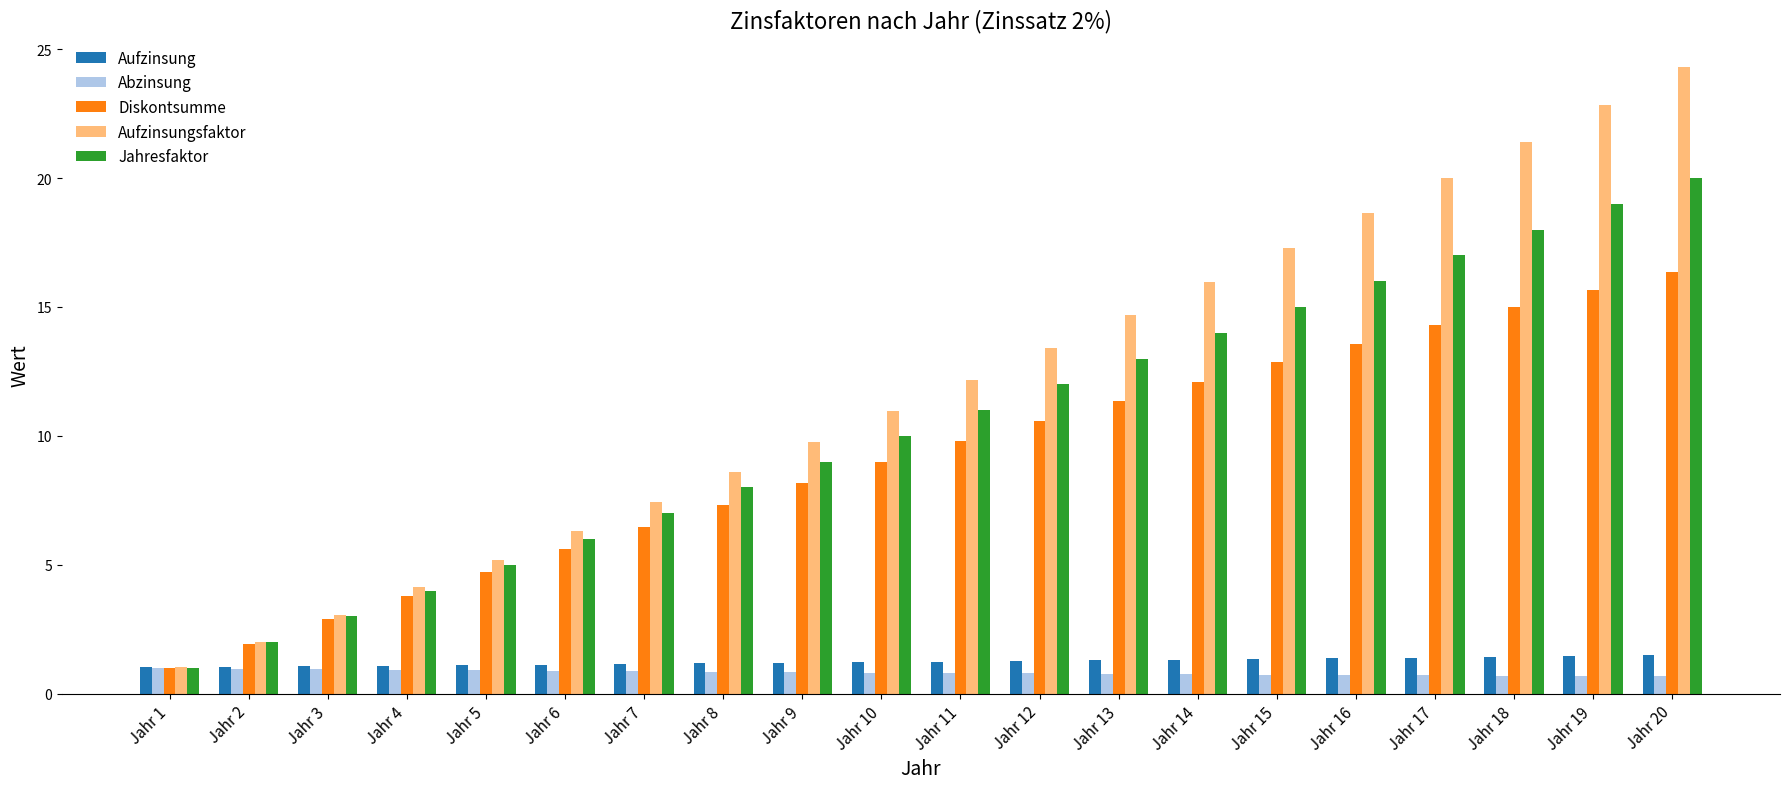

What is the maximum value for Abzinsung?

1.0